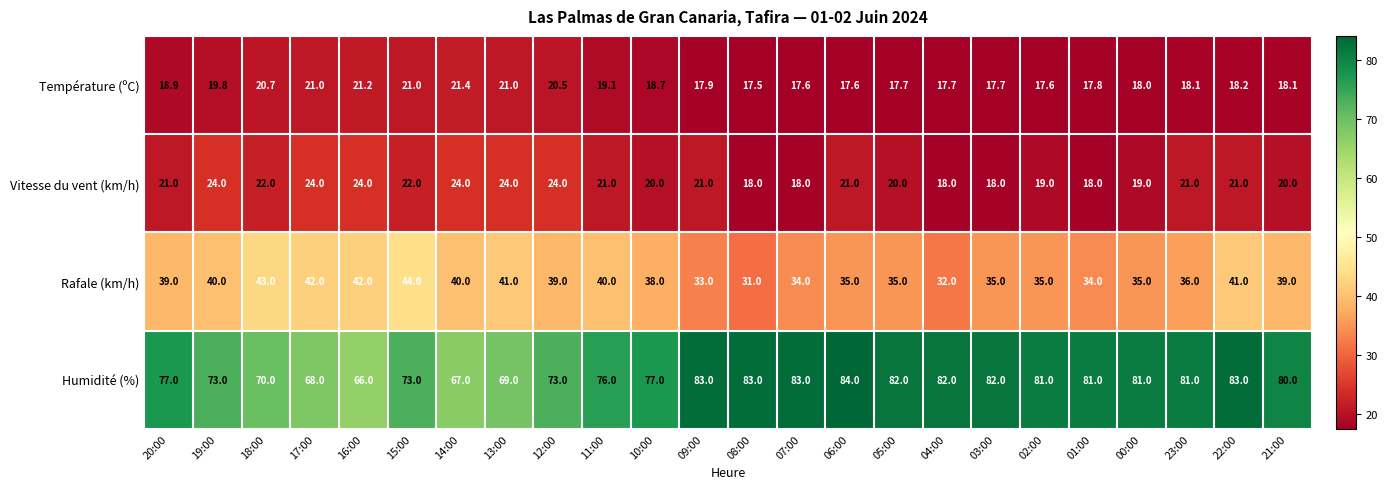

At which label does Humidité (%) first exceed 81?

09:00